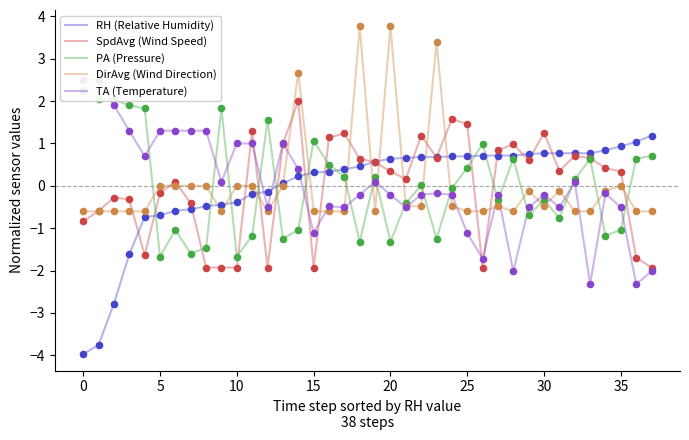

Which series has the largest total across all categories?

RH (Relative Humidity)